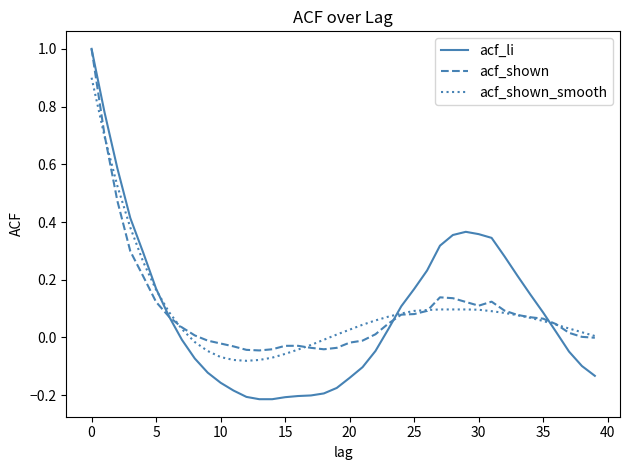

Which series has the largest range (max minus min)?

acf_li